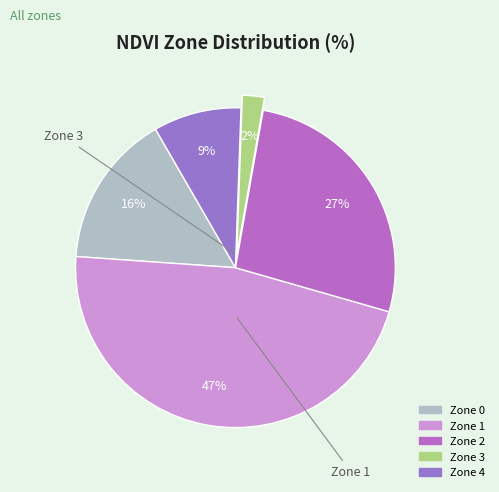

What percentage do Zone 1 and Zone 0 together represent?

62.2%